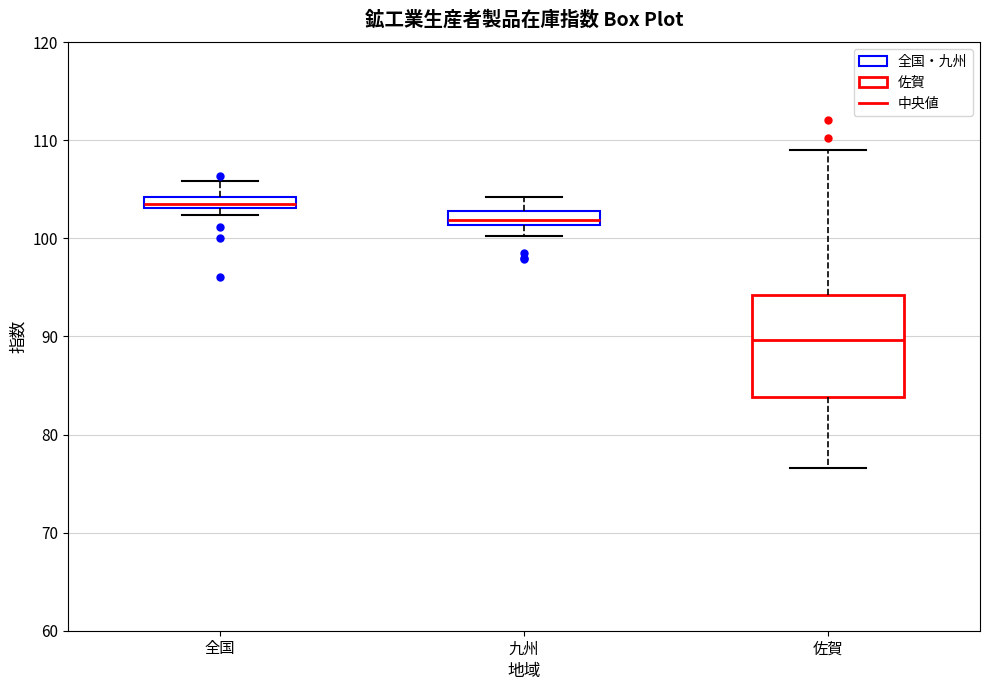

Comparing the boxes themselves (not the whiskers), which one is the tallest?

佐賀